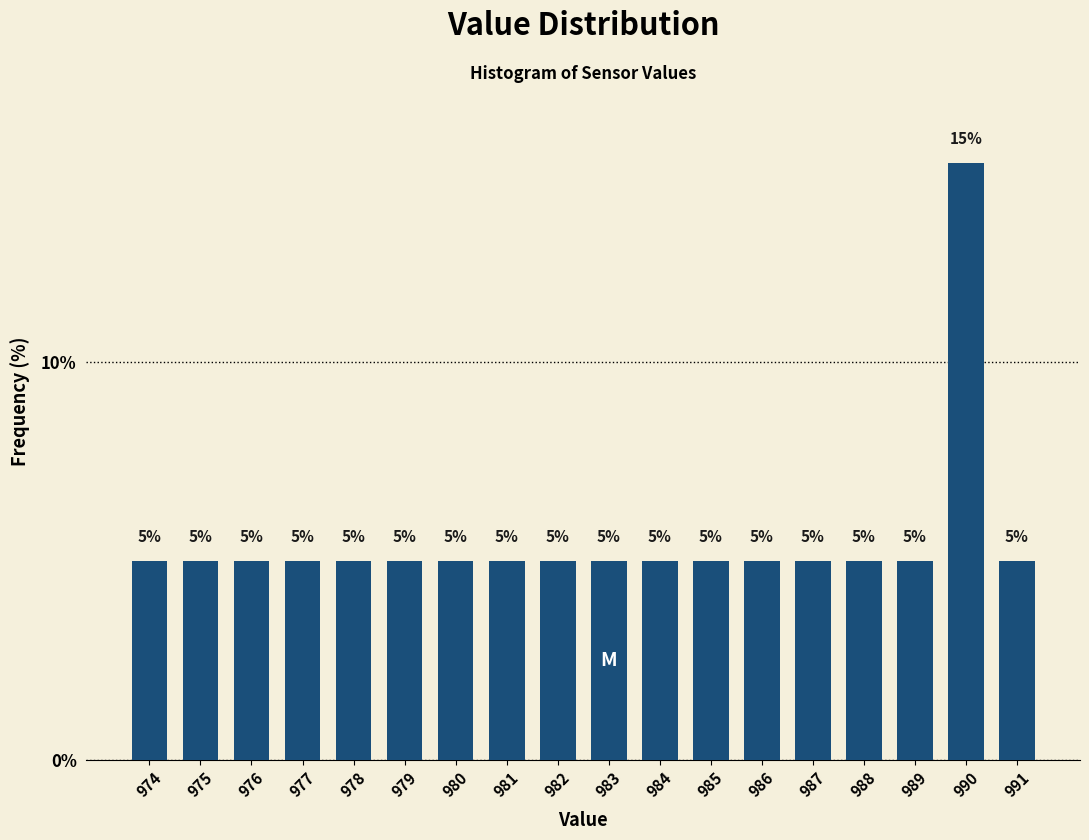

Reading left to right, what are all the values shown in this chart?

974=5	975=5	976=5	977=5	978=5	979=5	980=5	981=5	982=5	983=5	984=5	985=5	986=5	987=5	988=5	989=5	990=15	991=5